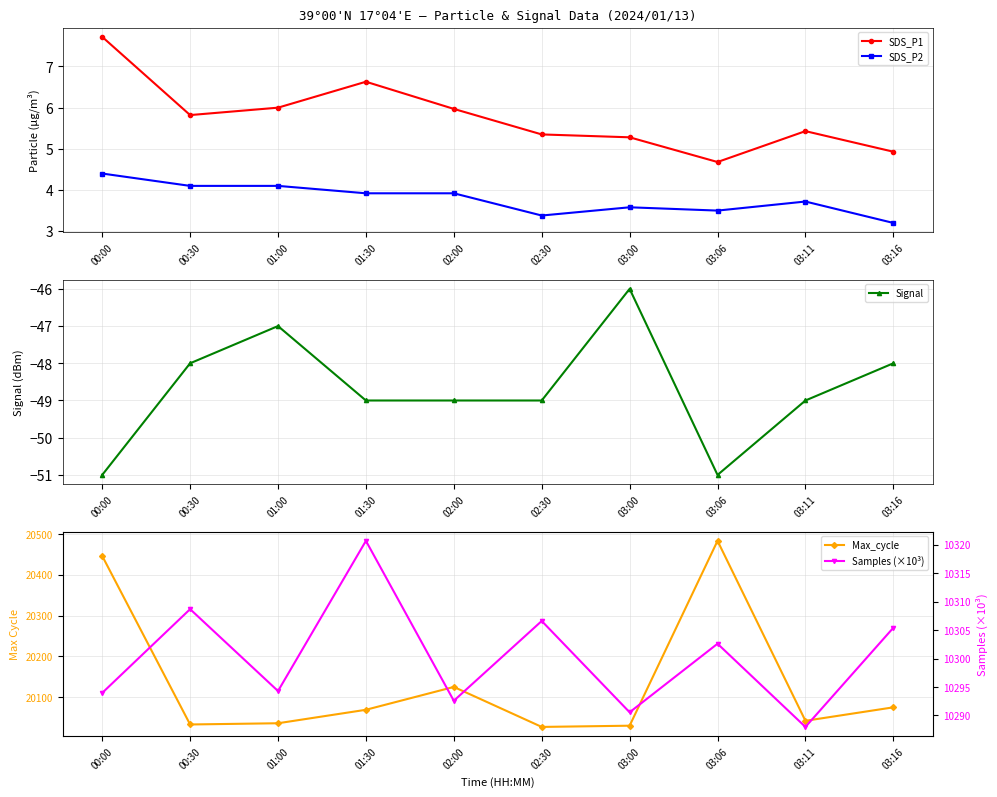

Reading left to right, list all the values displayed in this chart.

SDS_P1: 7.7	5.8	6.0	6.6	6.0	5.3	5.3	4.7	5.4	4.9
SDS_P2: 4.4	4.1	4.1	3.9	3.9	3.4	3.6	3.5	3.7	3.2
Signal: -51.0	-48.0	-47.0	-49.0	-49.0	-49.0	-46.0	-51.0	-49.0	-48.0
Max_cycle: 20446.0	20033.0	20036.0	20069.0	20125.0	20027.0	20030.0	20483.0	20042.0	20075.0
Samples (×10³): 10294.0	10308.7	10294.3	10320.7	10292.6	10306.6	10290.6	10302.6	10288.0	10305.4